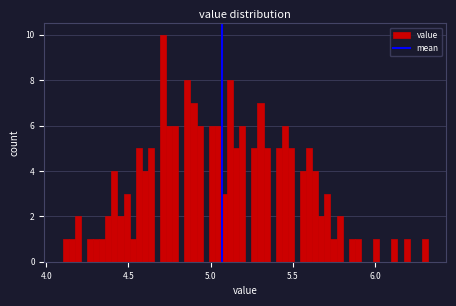

Read against the x-axis, roughly where is the centre of the tallest bar?

4.70